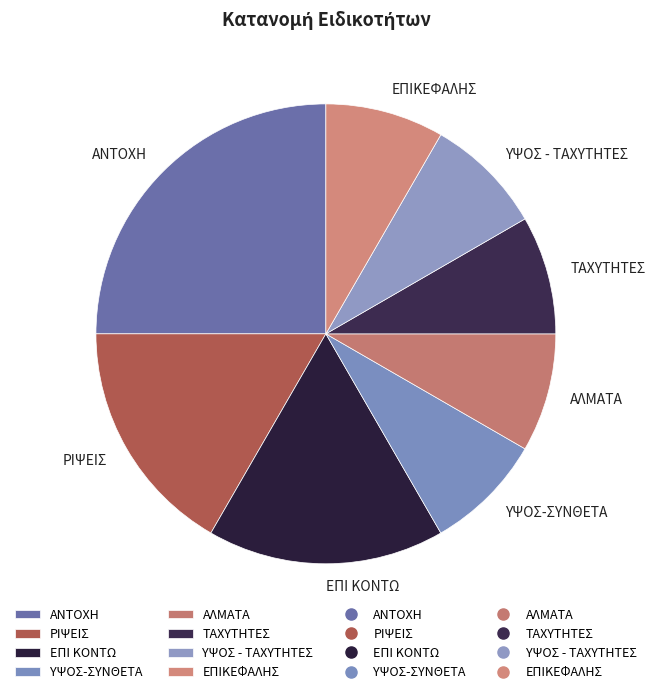

How many segments does this pie chart have?

8